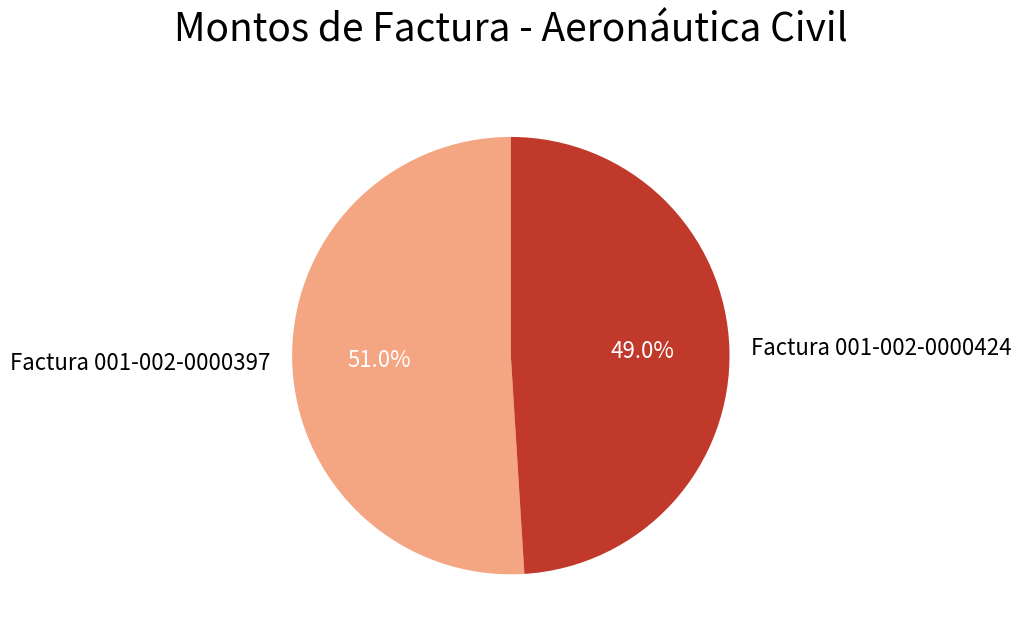

Between Factura 001-002-0000424 and Factura 001-002-0000397, which is larger?

Factura 001-002-0000397